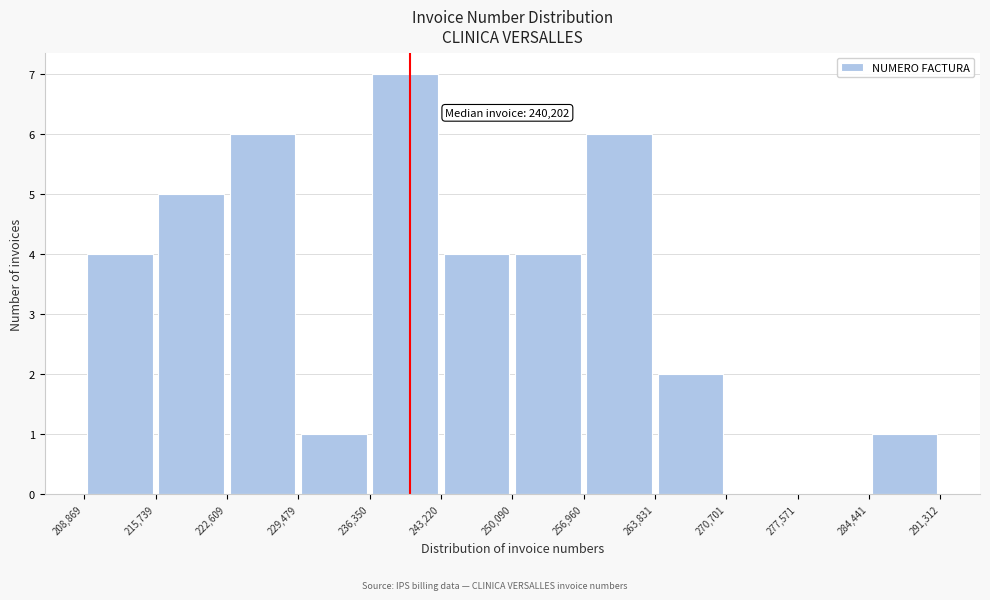

Over which range of the x-axis is the bar tallest?

236,350 to 243,220